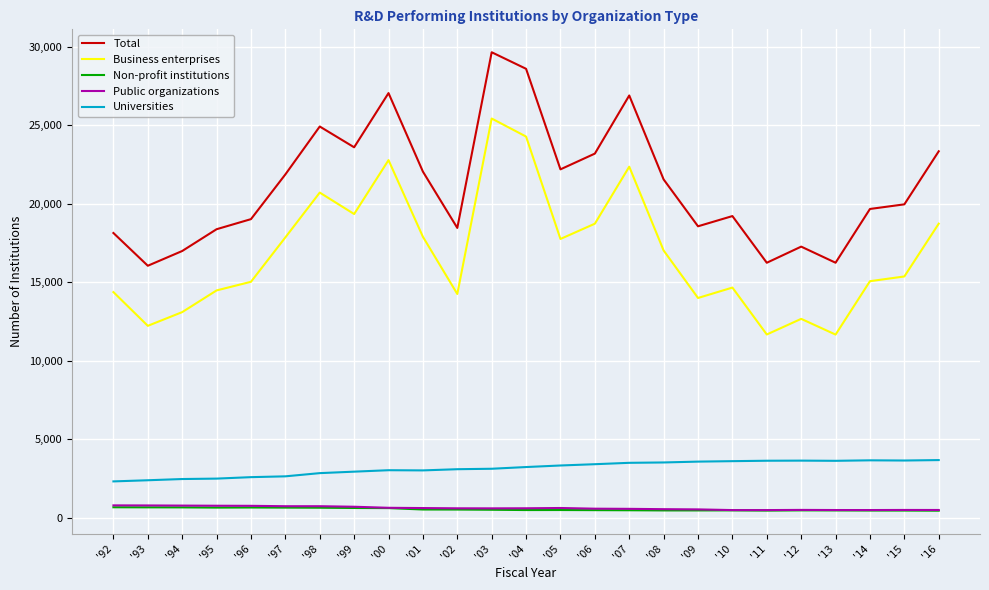

True or false: Public organizations and Non-profit institutions intersect in this chart.

False